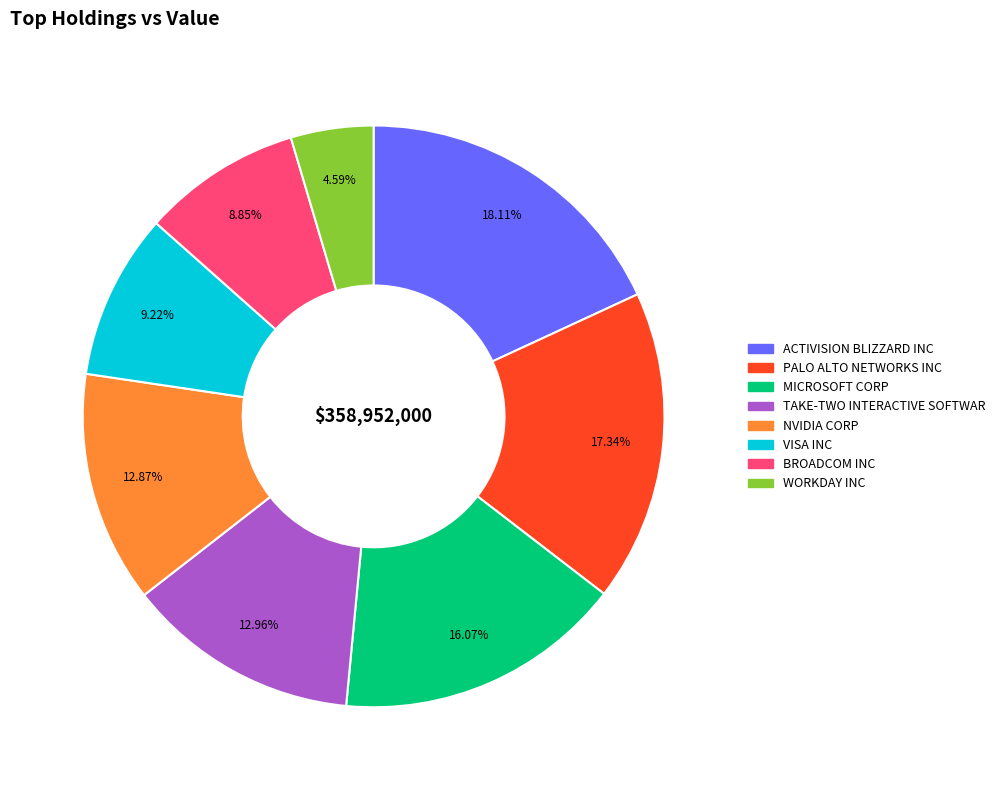

What is the ratio of the value at NVIDIA CORP to the value at ACTIVISION BLIZZARD INC?

0.7